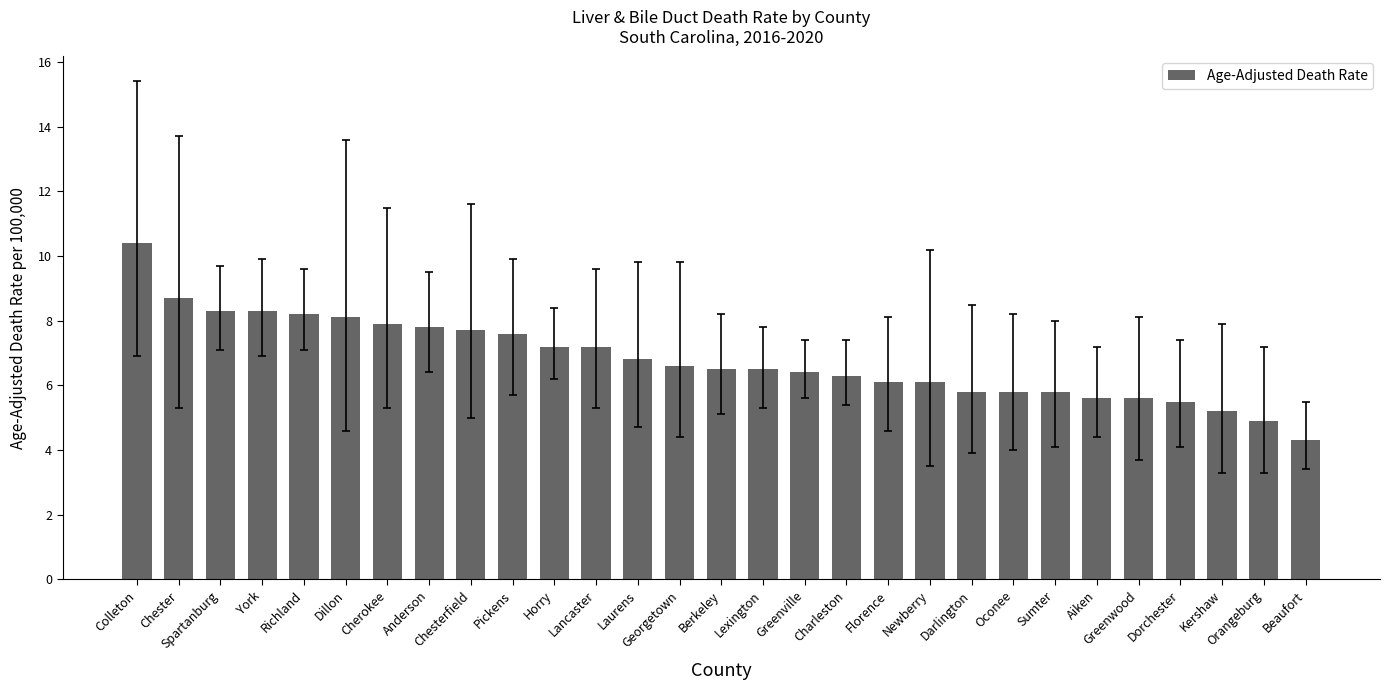

Reading left to right, transcribe all the data shown in this chart.

Colleton=10.4	Chester=8.7	Spartanburg=8.3	York=8.3	Richland=8.2	Dillon=8.1	Cherokee=7.9	Anderson=7.8	Chesterfield=7.7	Pickens=7.6	Horry=7.2	Lancaster=7.2	Laurens=6.8	Georgetown=6.6	Berkeley=6.5	Lexington=6.5	Greenville=6.4	Charleston=6.3	Florence=6.1	Newberry=6.1	Darlington=5.8	Oconee=5.8	Sumter=5.8	Aiken=5.6	Greenwood=5.6	Dorchester=5.5	Kershaw=5.2	Orangeburg=4.9	Beaufort=4.3